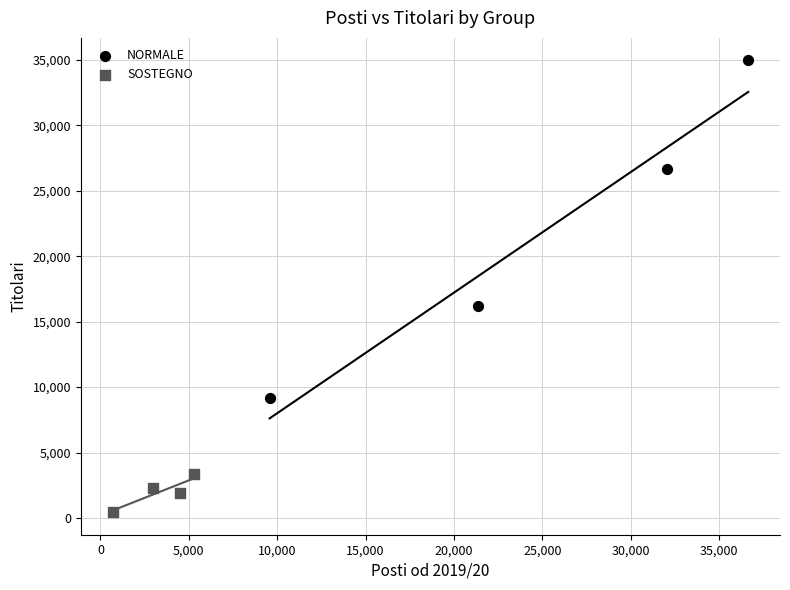

What are all the series names shown in the legend?

NORMALE, SOSTEGNO